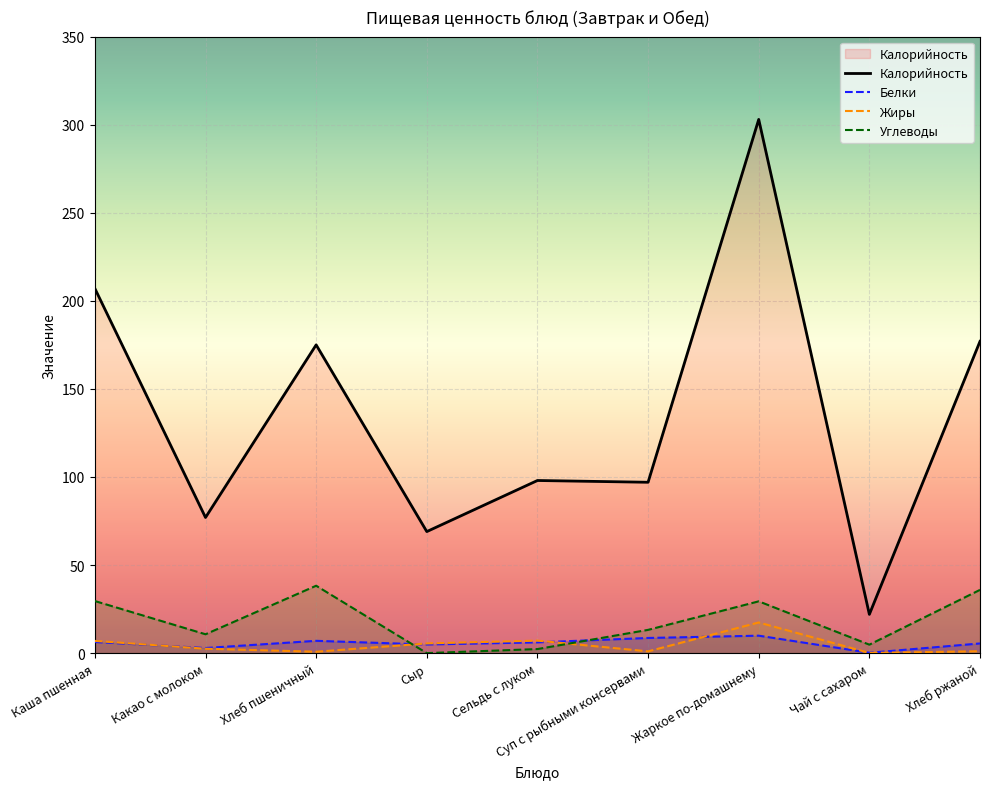

What are all the series names shown in the legend?

Калорийность, Белки, Жиры, Углеводы